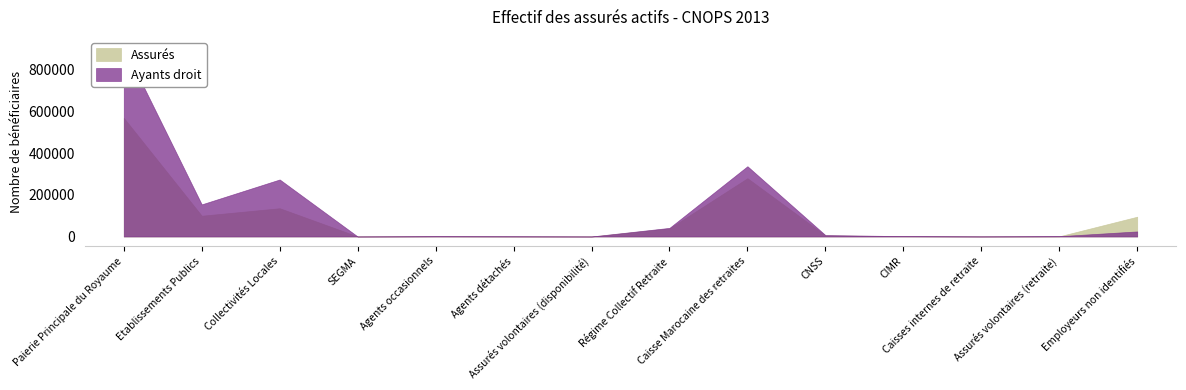

Where do Ayants droit and Assurés first cross each other?

Collectivités Locales and SEGMA